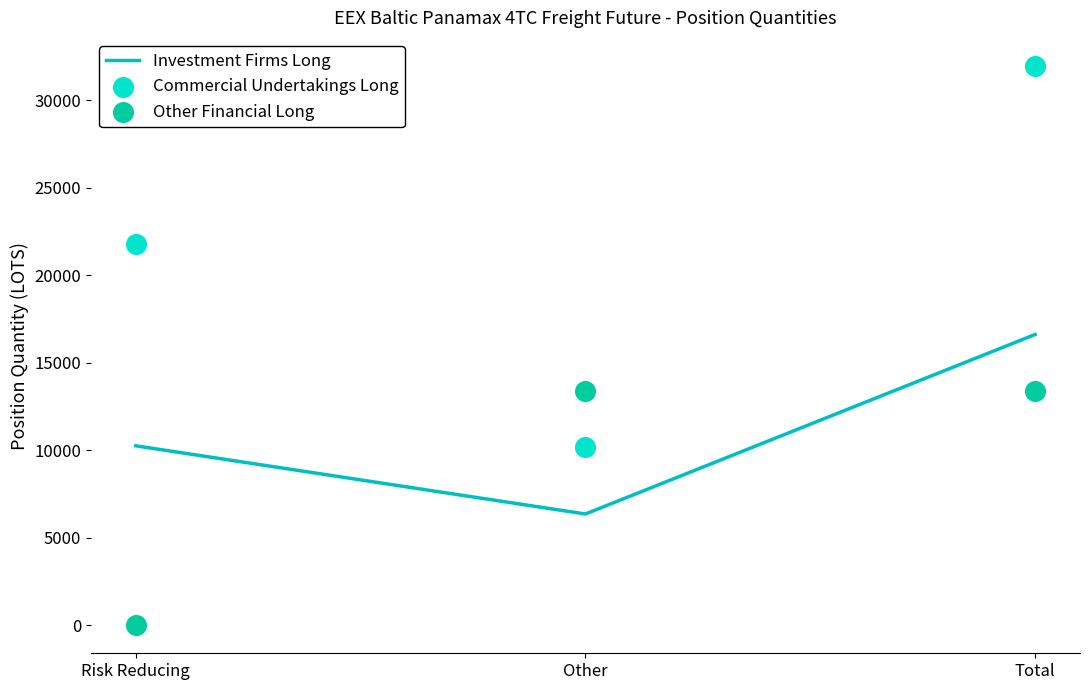

Which series reaches the minimum Y coordinate?

Other Financial Long